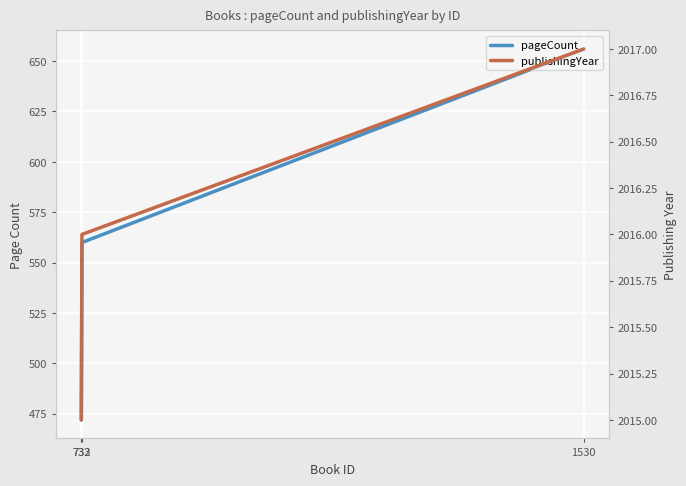

List the series in order of their overall mean, lowest first.

pageCount, publishingYear